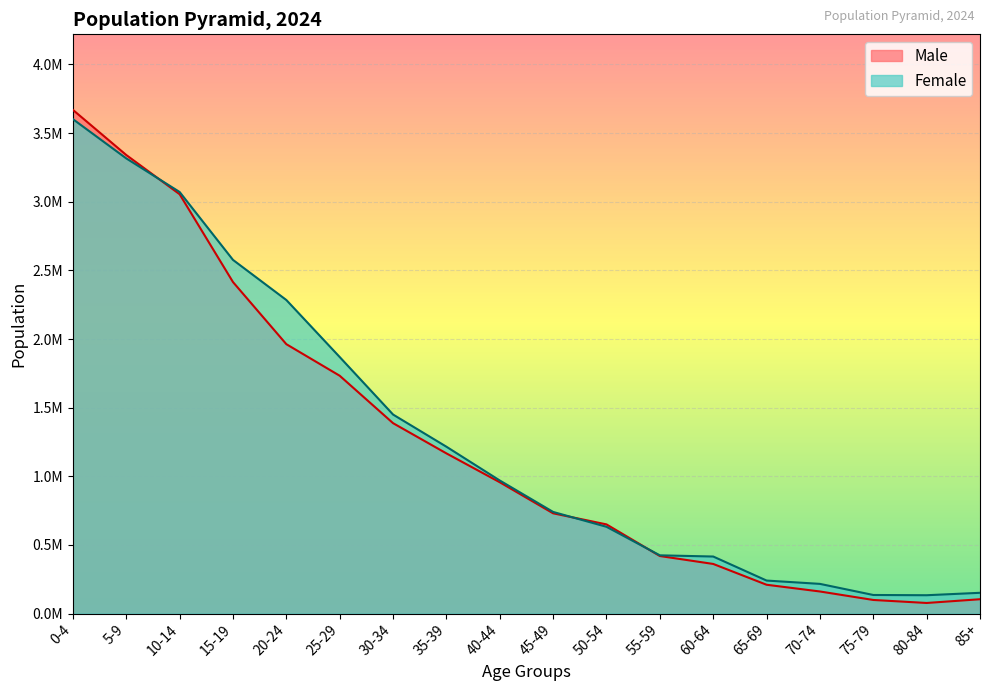

What is the difference between the maximum and second lowest values in the Male series?

3570280